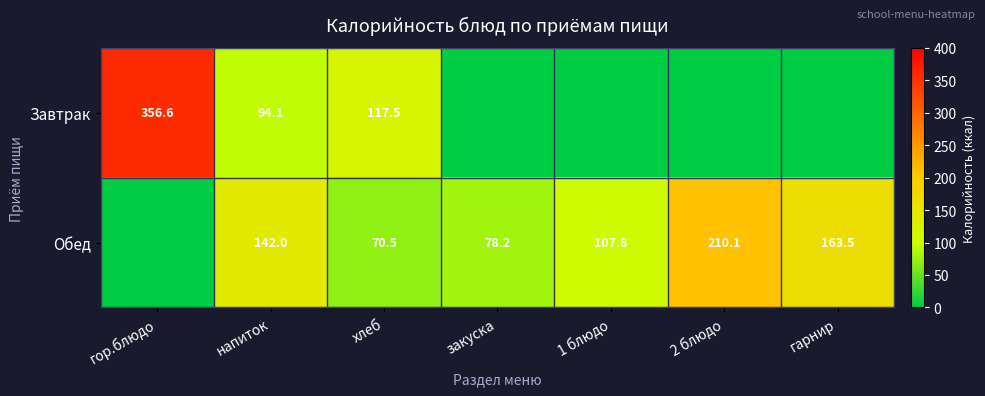

Is the value of Обед at закуска greater than the value of Завтрак at напиток?

No